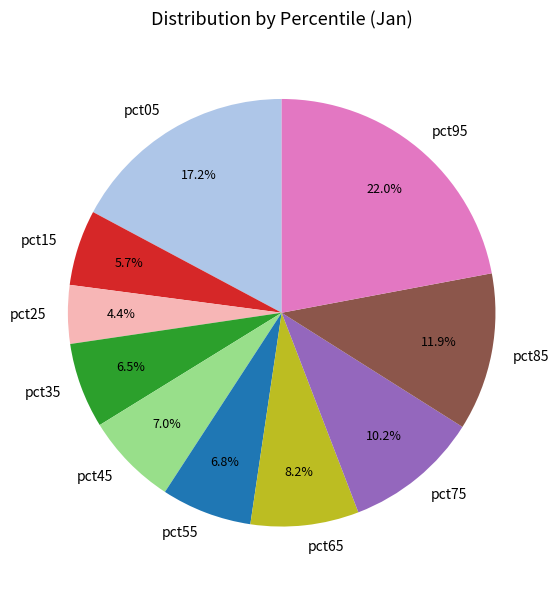

What is the largest slice in the pie chart?

pct95